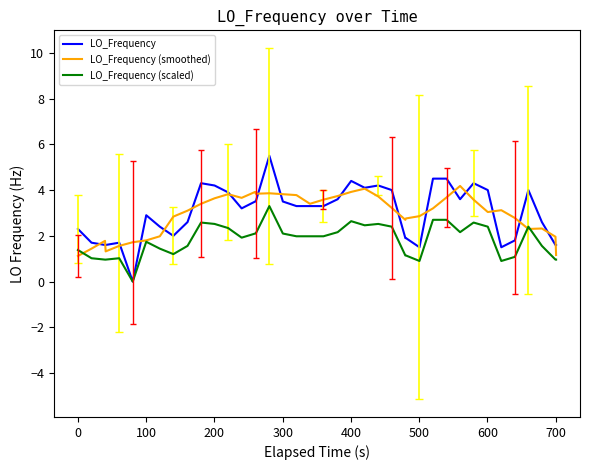

Which series has the widest spread of values?

LO_Frequency